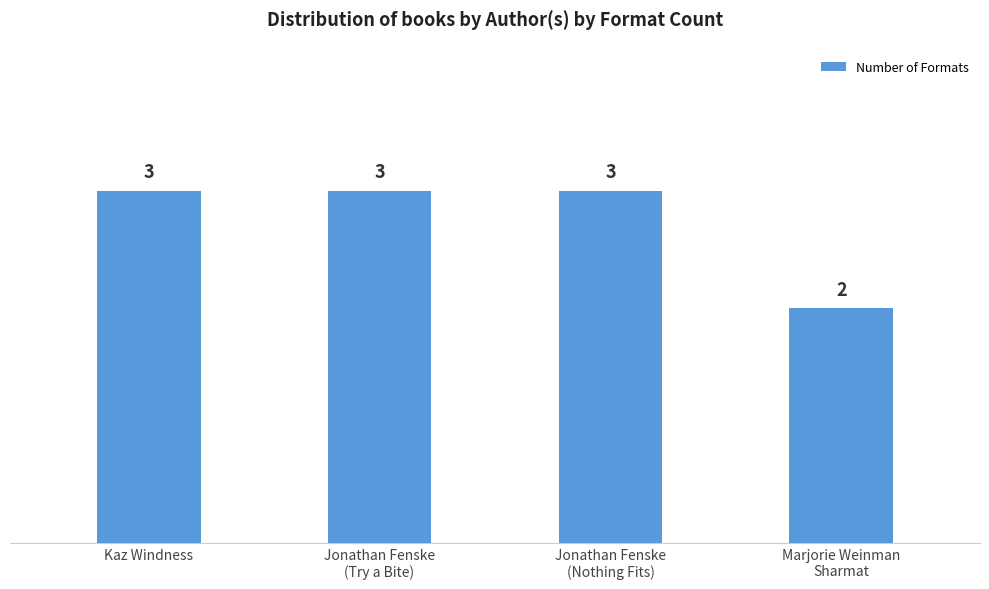

What is the maximum value shown in the chart?

3